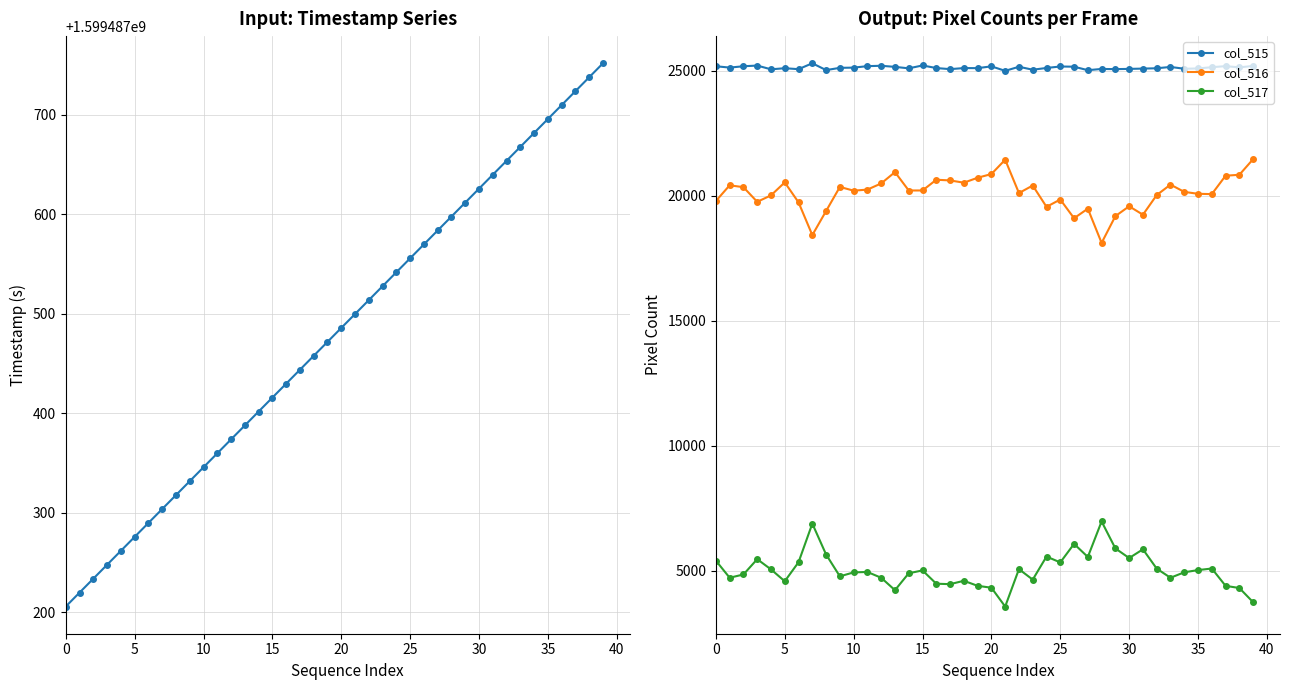

True or false: Timestamp has a value of 1599487667.6 at 33.

True